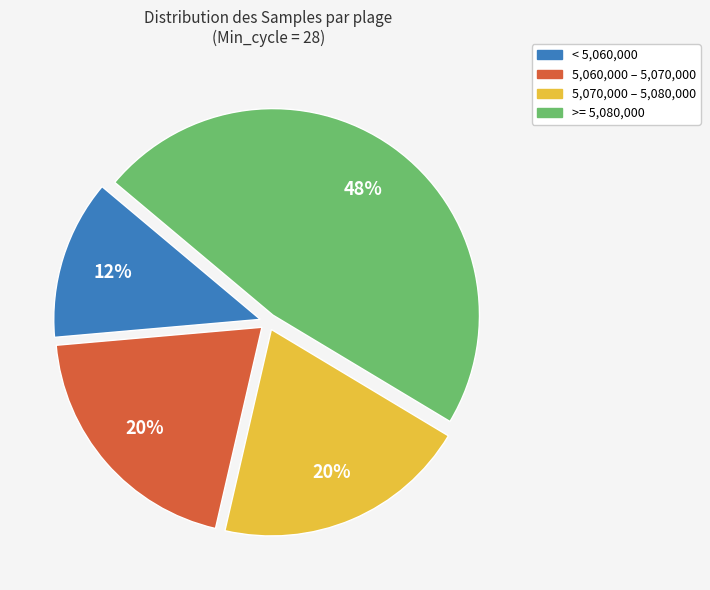

Is there a majority slice in this chart?

No